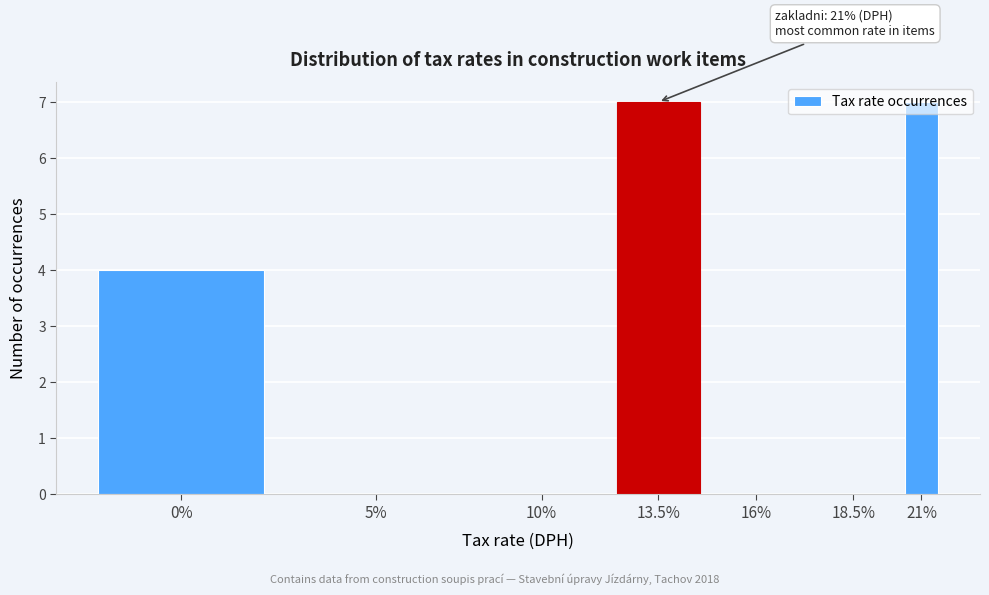

Between 5% and 13.5%, which is larger?

13.5%